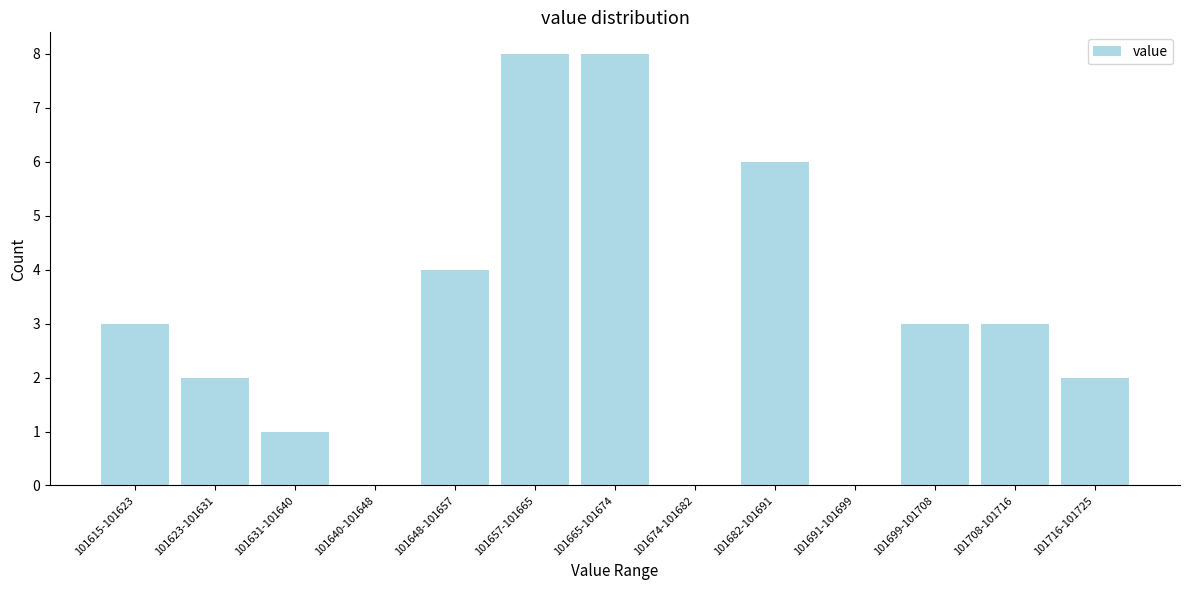

Reading right to left, extract all data points from this chart.

101716-101725=2	101708-101716=3	101699-101708=3	101691-101699=0	101682-101691=6	101674-101682=0	101665-101674=8	101657-101665=8	101648-101657=4	101640-101648=0	101631-101640=1	101623-101631=2	101615-101623=3